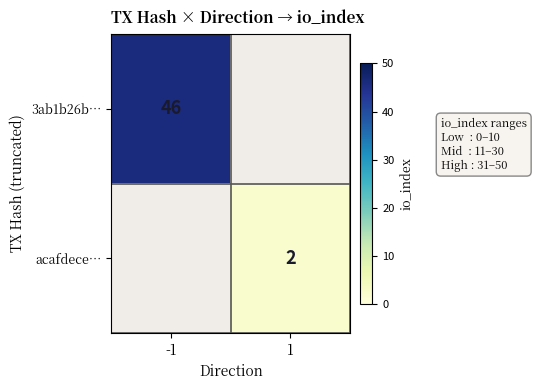

The value of 3ab1b26b… at -1 is 46. True or false?

True